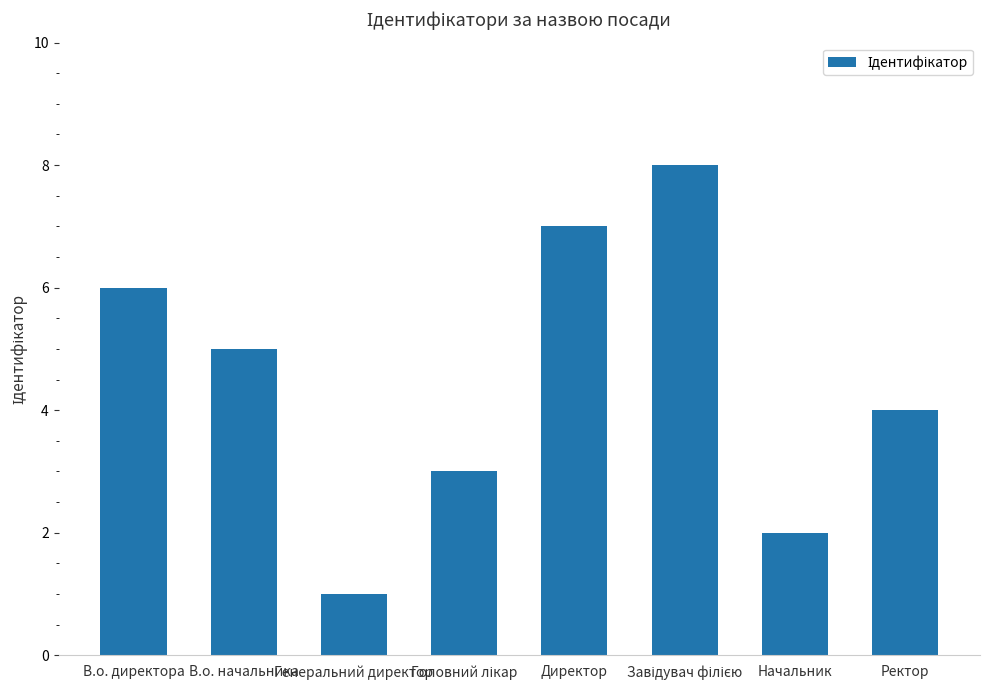

Which has a higher value, Генеральний директор or В.о. начальника?

В.о. начальника